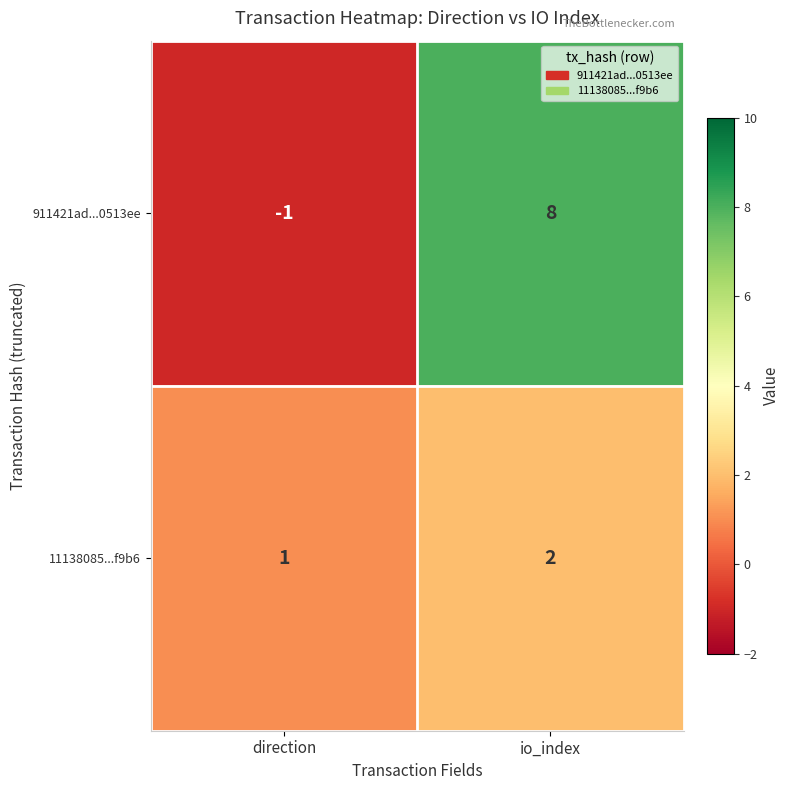

Which category has the highest value across all series?

io_index